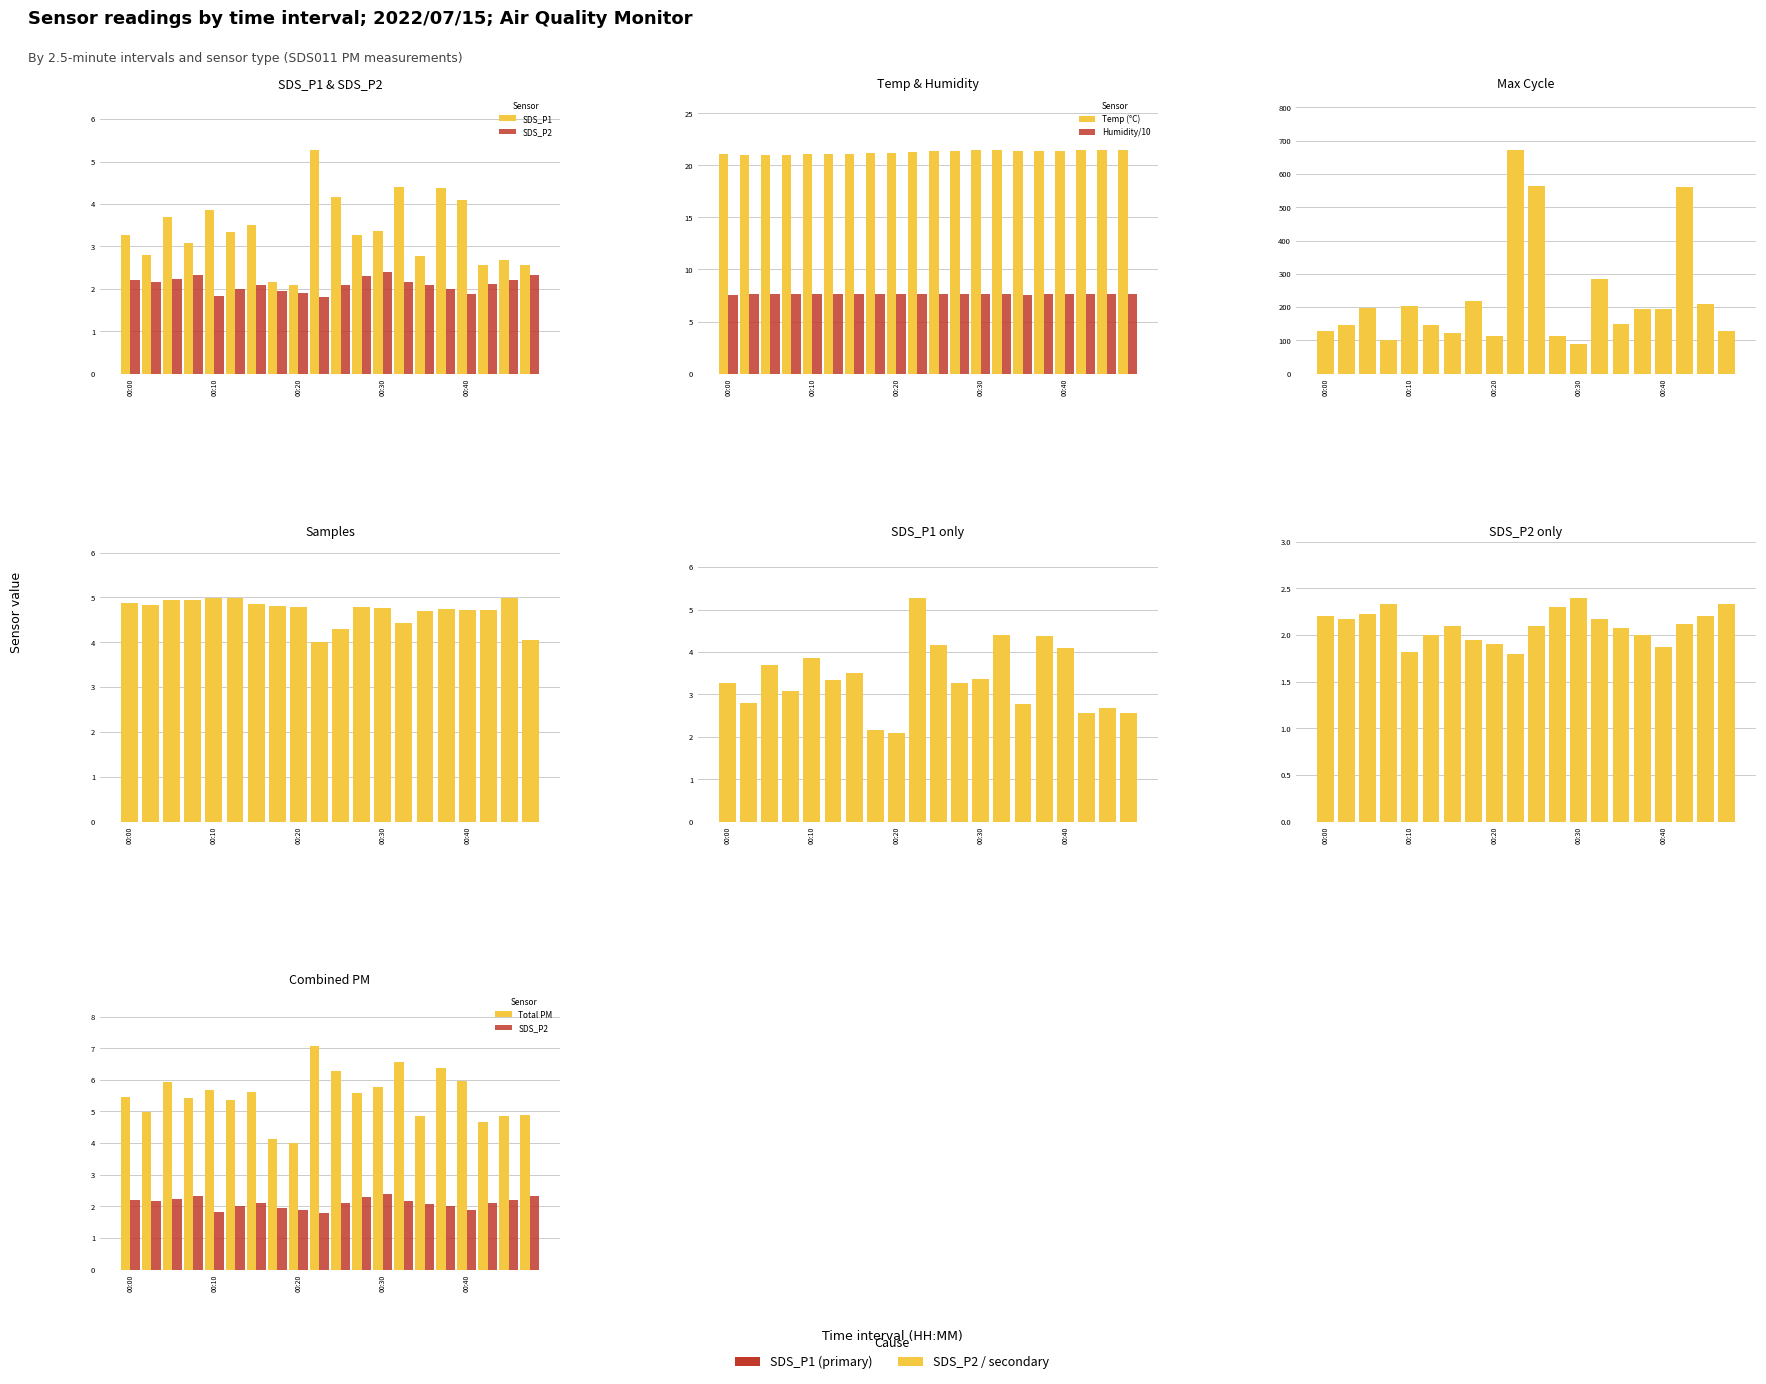

What is the value of the SDS_P2 bar at the 16th from the left?

2.0